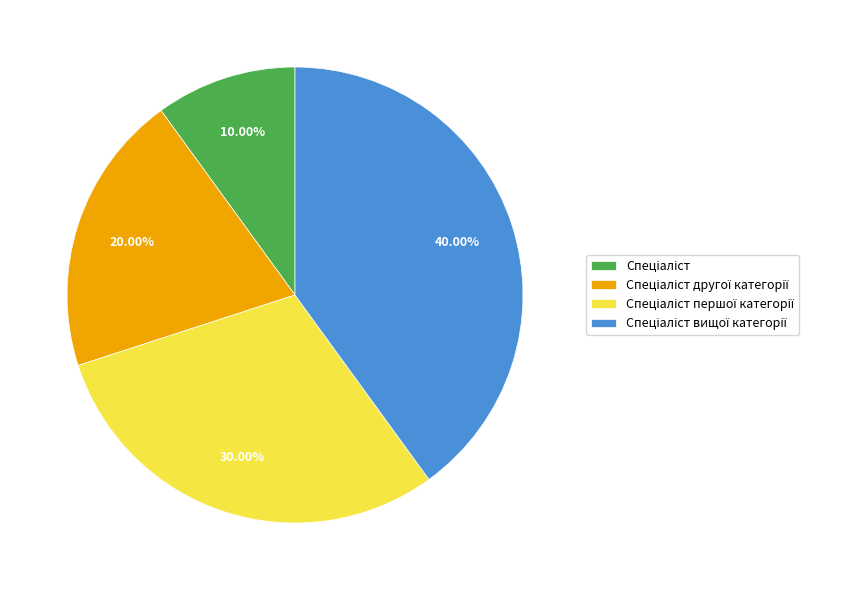

Does any single category account for the majority?

No